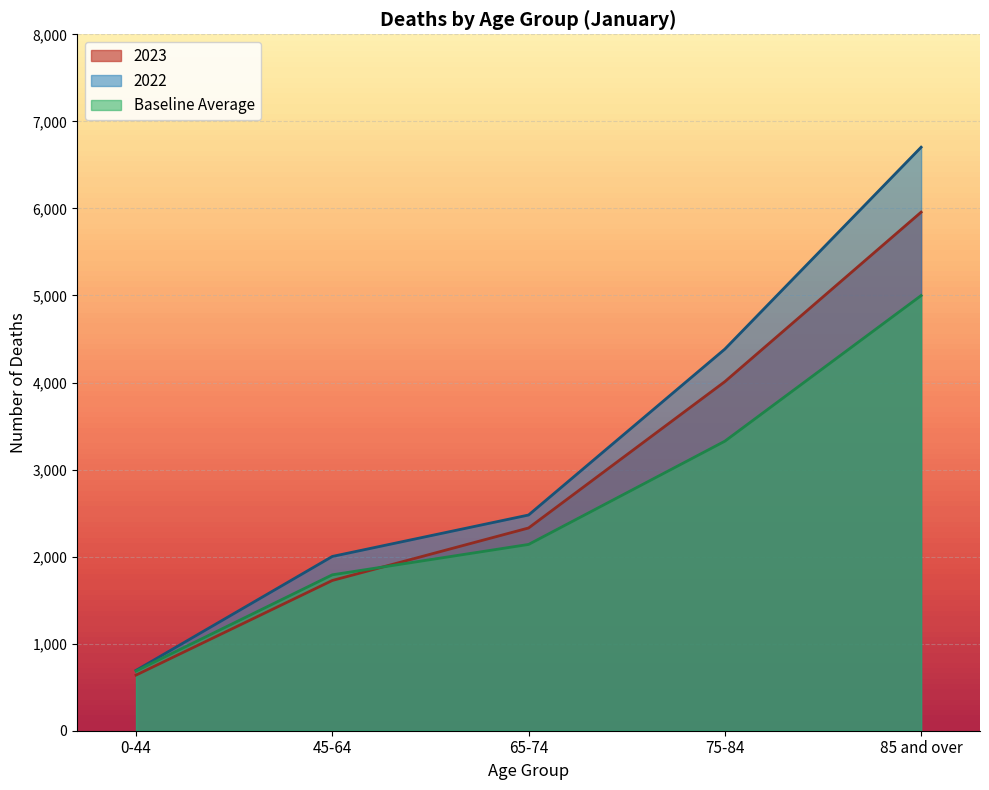

At which label is 2023 closest to 3298?

75-84